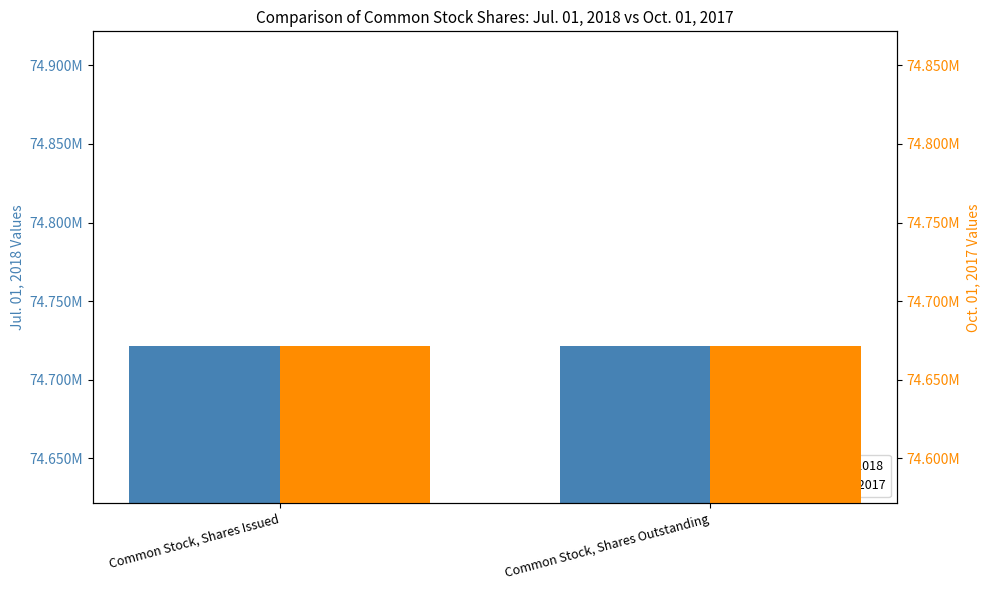

Count the number of categories in the chart.

2